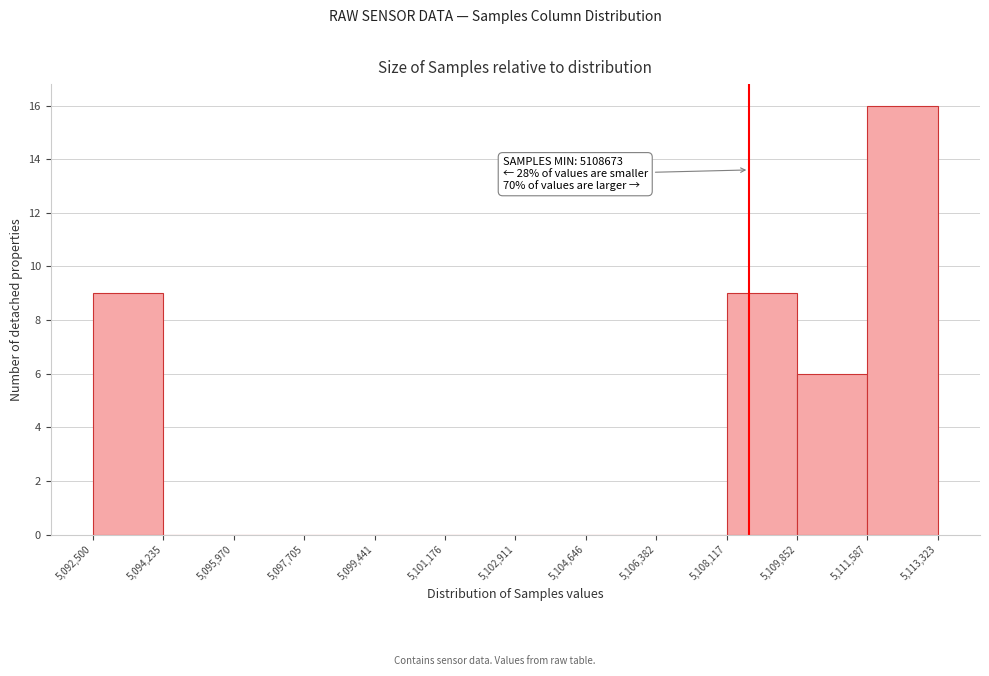

Which range on the x-axis has the tallest bar?

5,111,587 to 5,113,323